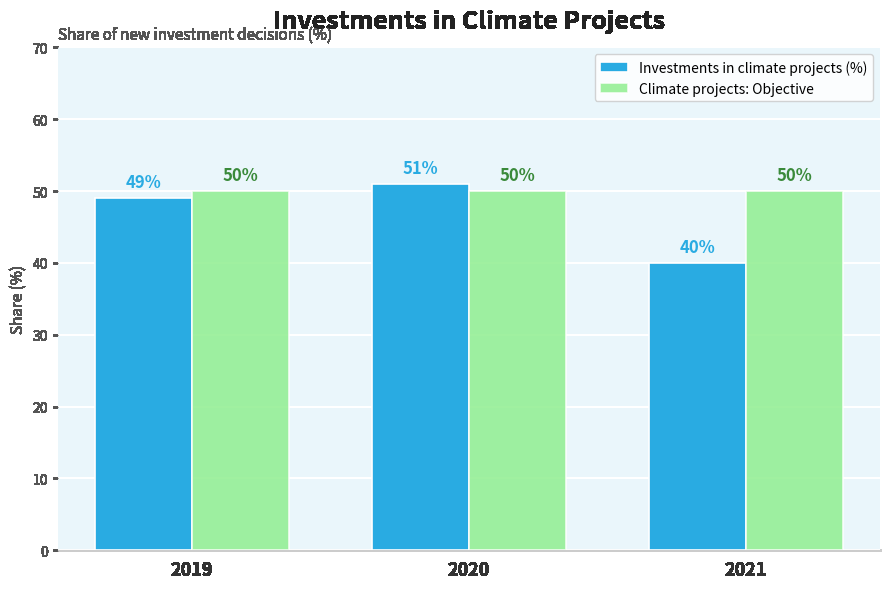

What is the minimum value shown in the chart?

40